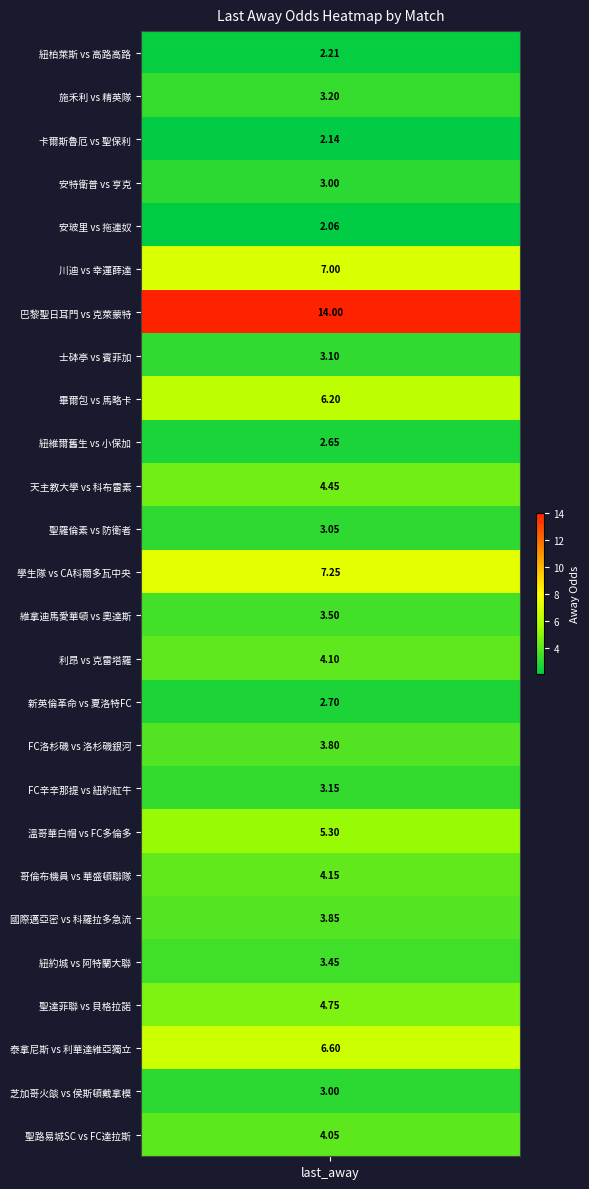

What is the minimum value shown in the chart?

2.1